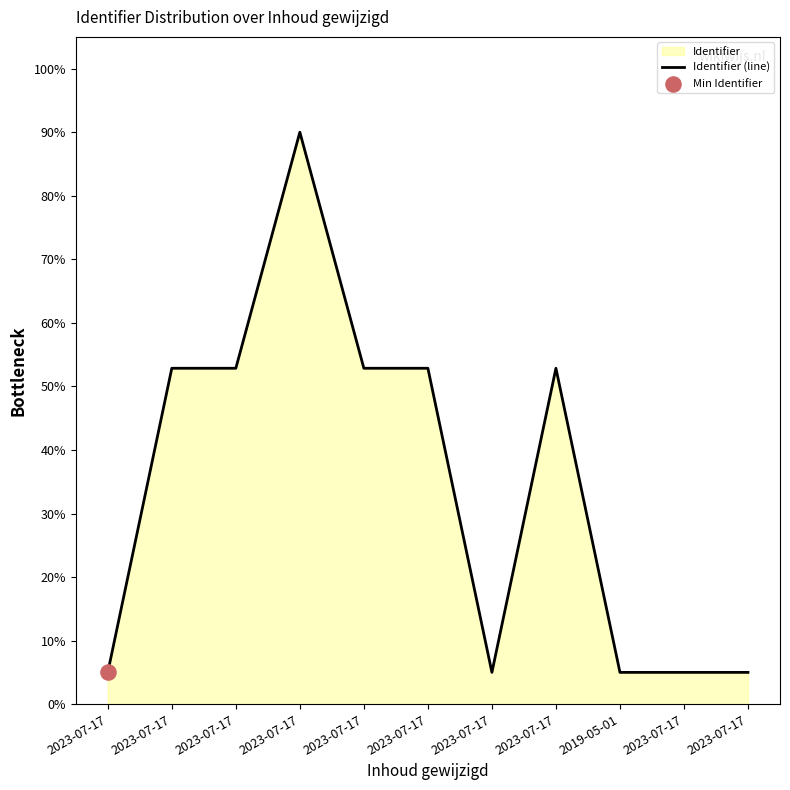

Which has a higher value, 2023-07-17 or 2023-07-17?

2023-07-17